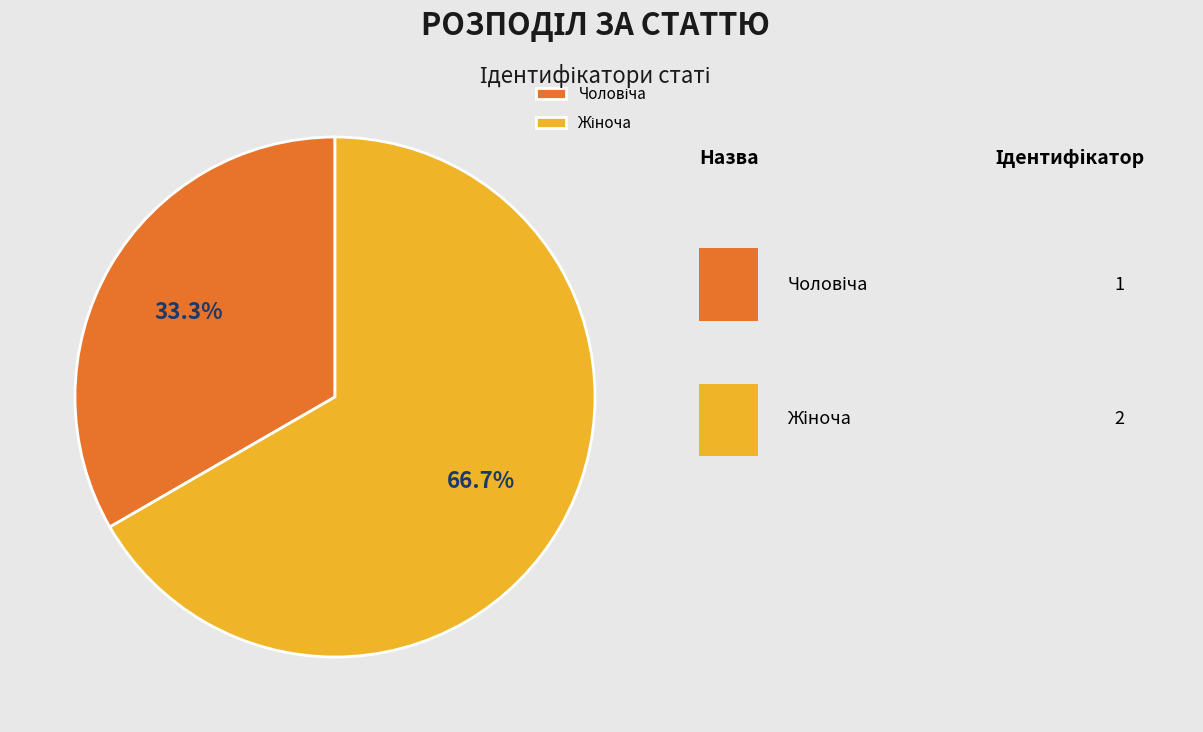

Does any single category account for the majority?

Yes